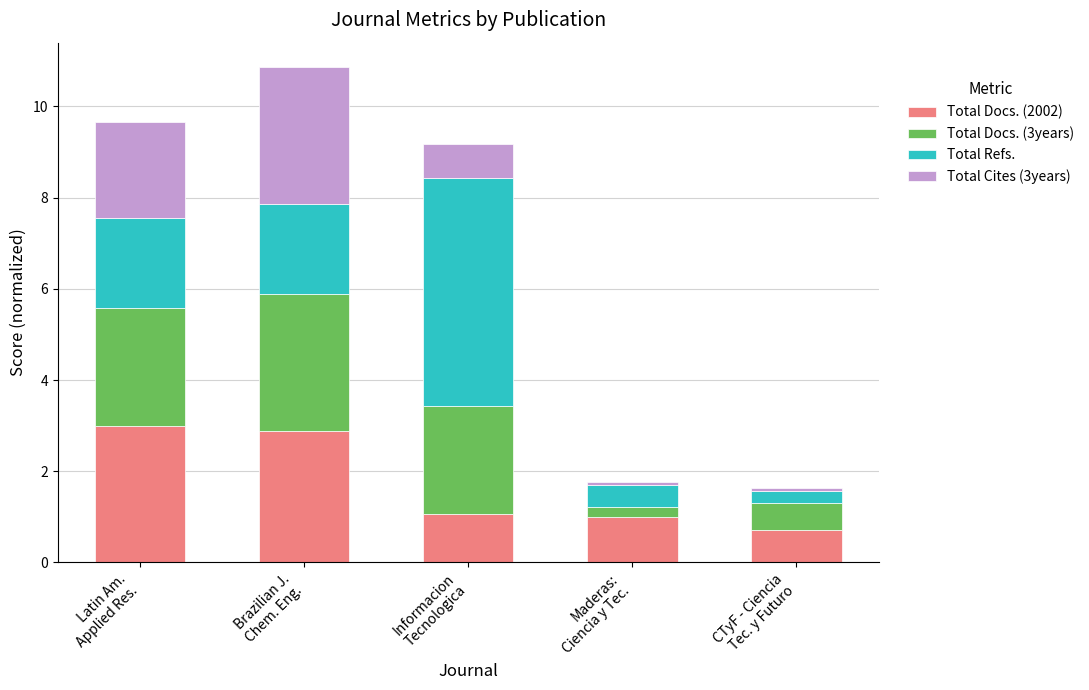

What are all the series names shown in the legend?

Total Docs. (2002), Total Docs. (3years), Total Refs., Total Cites (3years)